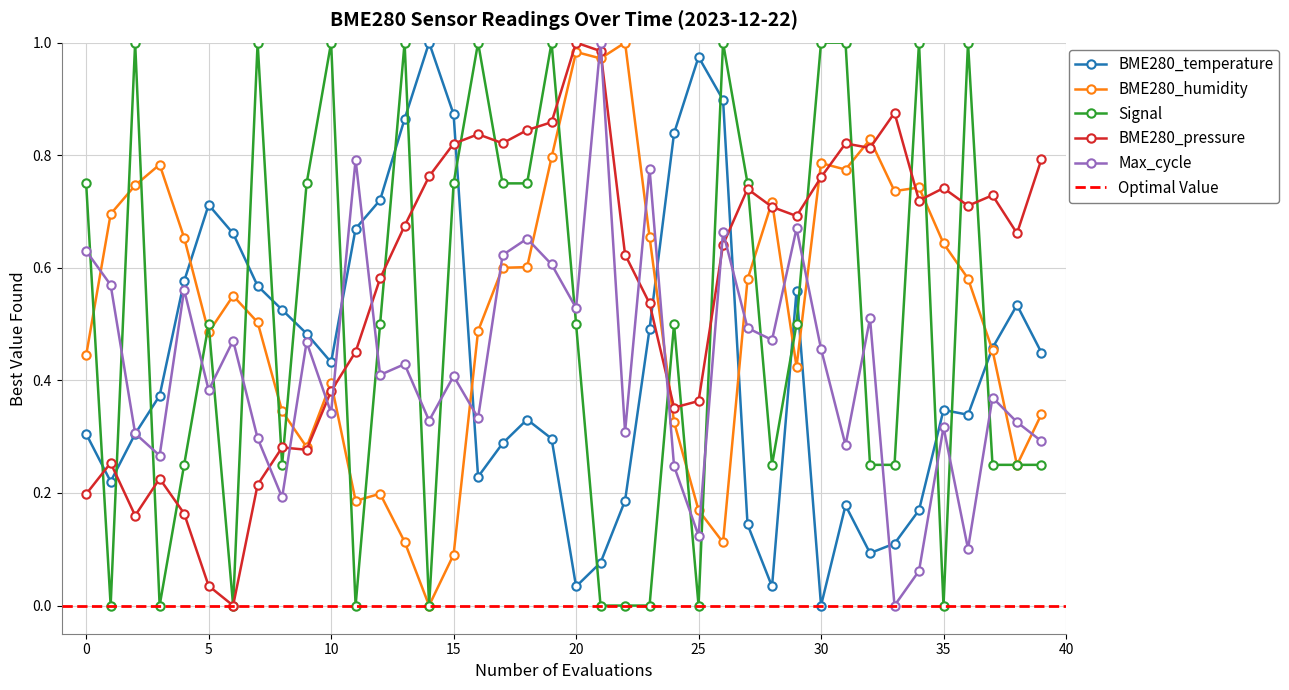

At which label is BME280_temperature closest to 0?

30